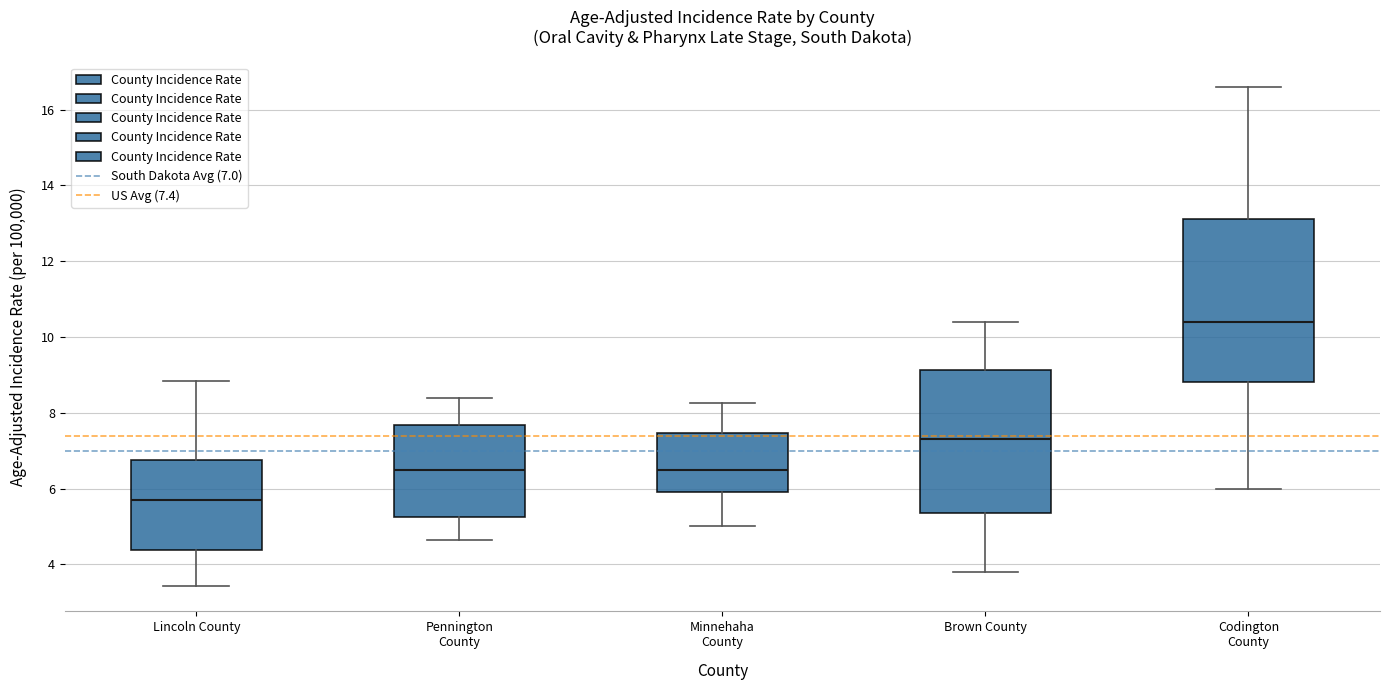

Reading left to right, read every box against the y-axis: the position of its median line, the range the box covers, and the ends of its whiskers. The values are not printed on the chart, so give them approximately, as read against the axis.

Lincoln County: median 5.8, box 4.4 to 6.8, whiskers 3.4 to 8.8
Pennington County: median 6.4, box 5.2 to 7.6, whiskers 4.6 to 8.4
Minnehaha County: median 6.6, box 6.0 to 7.4, whiskers 5.0 to 8.2
Brown County: median 7.4, box 5.4 to 9.2, whiskers 3.8 to 10.4
Codington County: median 10.4, box 8.8 to 13.2, whiskers 6.0 to 16.6